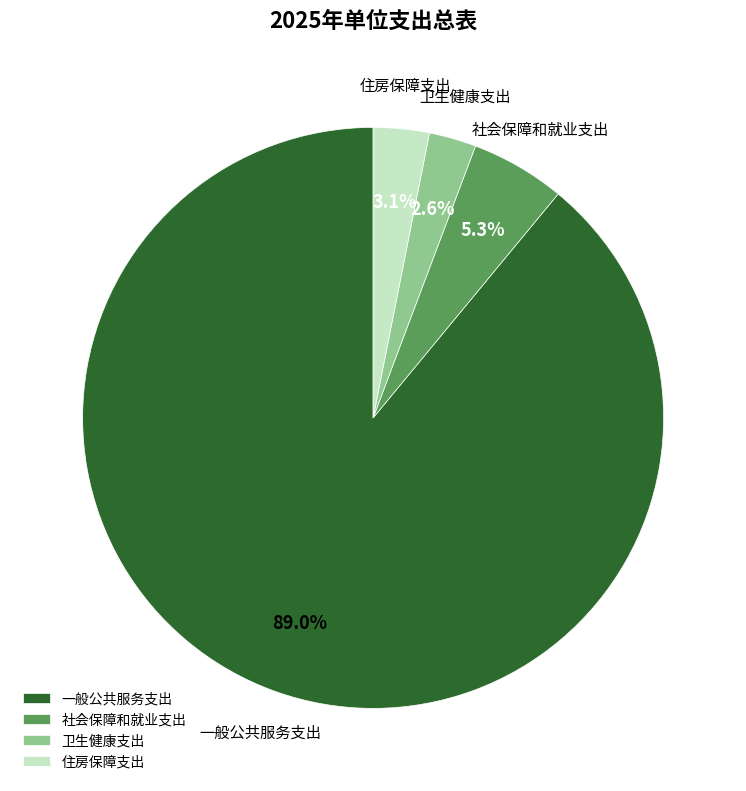

Does any single category account for the majority?

Yes